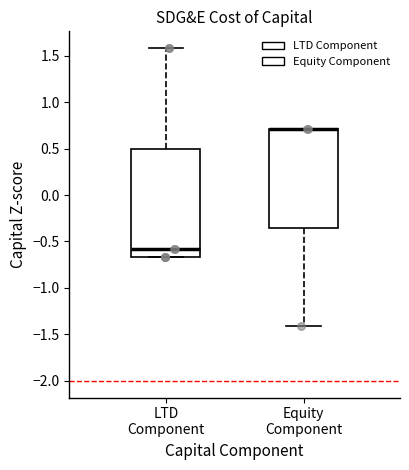

Where does the lower whisker of the box for Equity Component end on the y-axis? The values are not printed on the chart, so give them approximately, as read against the axis.

-1.40